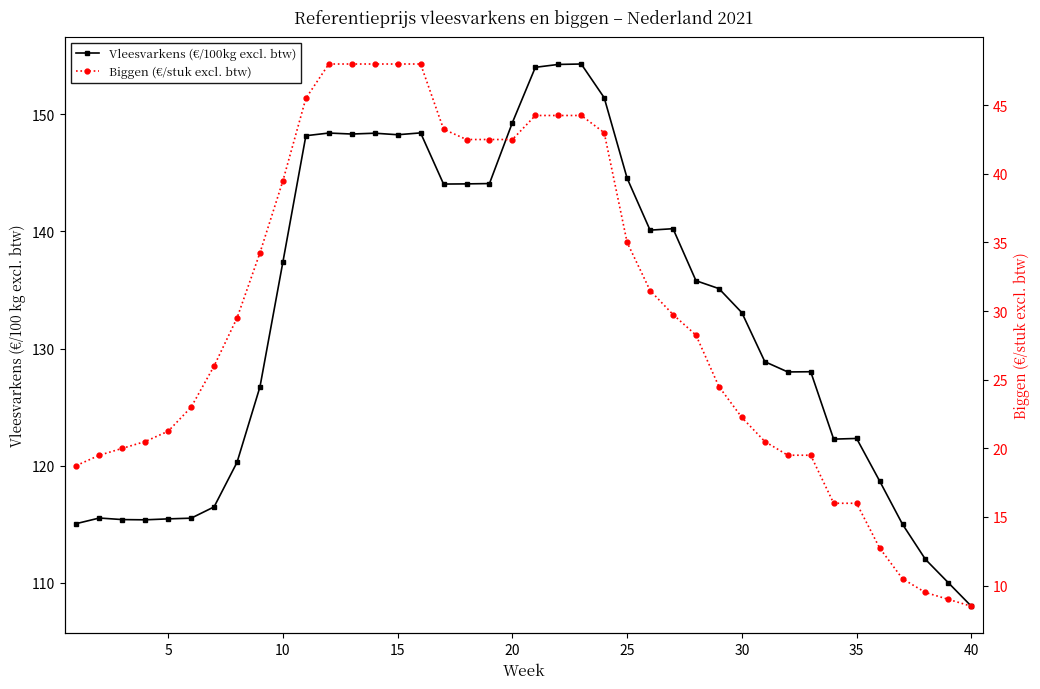

Reading right to left, list all the values displayed in this chart.

Vleesvarkens (€/100kg excl. btw): 108.0	110.0	112.0	115.0	118.7	122.3	122.3	128.0	128.0	128.9	133.1	135.1	135.8	140.2	140.1	144.5	151.4	154.3	154.3	154.0	149.3	144.1	144.1	144.0	148.4	148.3	148.4	148.3	148.4	148.2	137.4	126.7	120.3	116.5	115.5	115.5	115.4	115.4	115.5	115.1
Biggen (€/stuk excl. btw): 8.5	9.0	9.5	10.5	12.8	16.0	16.0	19.5	19.5	20.5	22.2	24.5	28.2	29.8	31.5	35.0	43.0	44.2	44.2	44.2	42.5	42.5	42.5	43.2	48.0	48.0	48.0	48.0	48.0	45.5	39.5	34.2	29.5	26.0	23.0	21.2	20.5	20.0	19.5	18.8